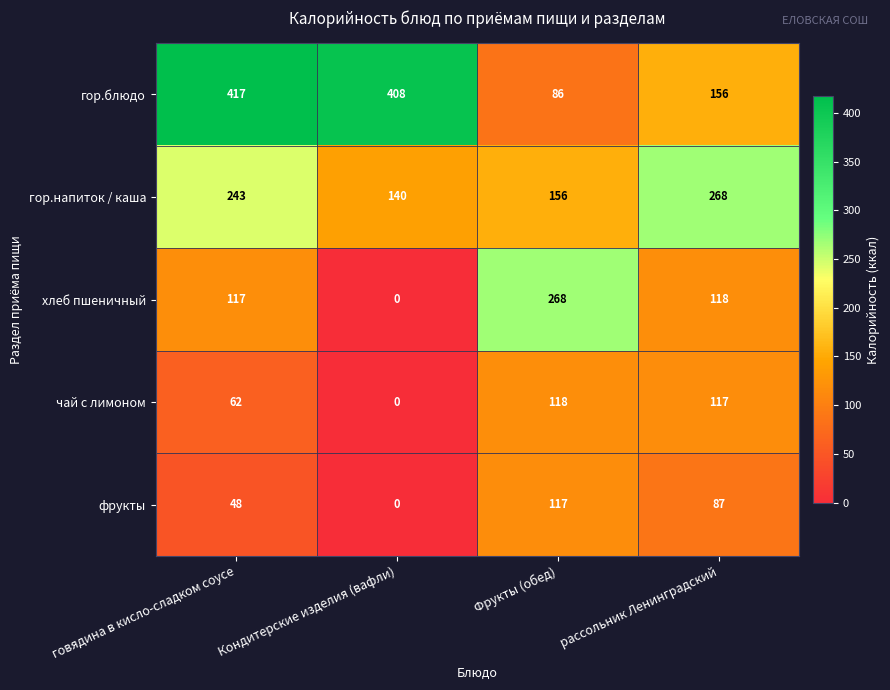

Rank the series at рассольник Ленинградский from highest to lowest value.

гор.напиток / каша, гор.блюдо, хлеб пшеничный, чай с лимоном, фрукты